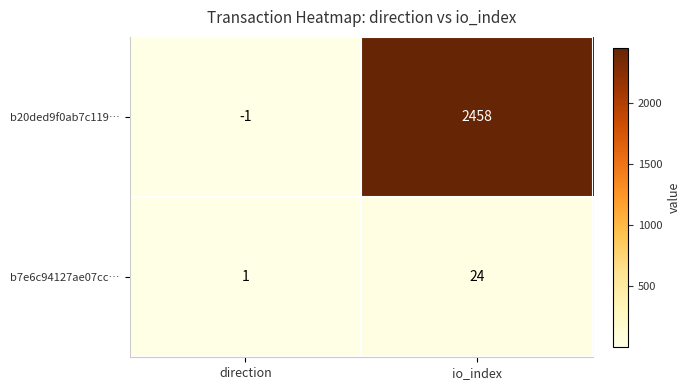

What is the minimum value shown in the chart?

-1